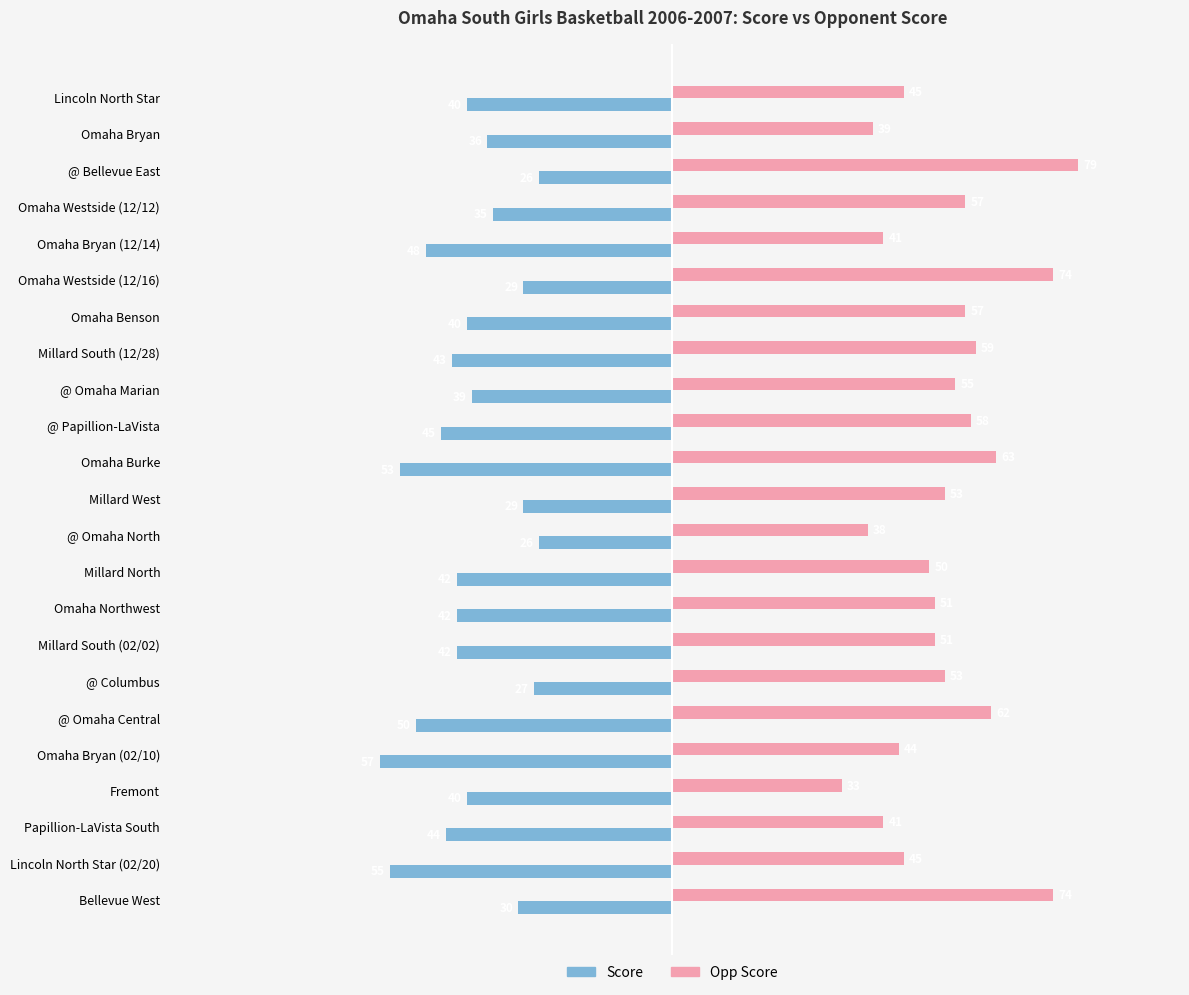

Read the Score value at Millard South (02/02).

-42